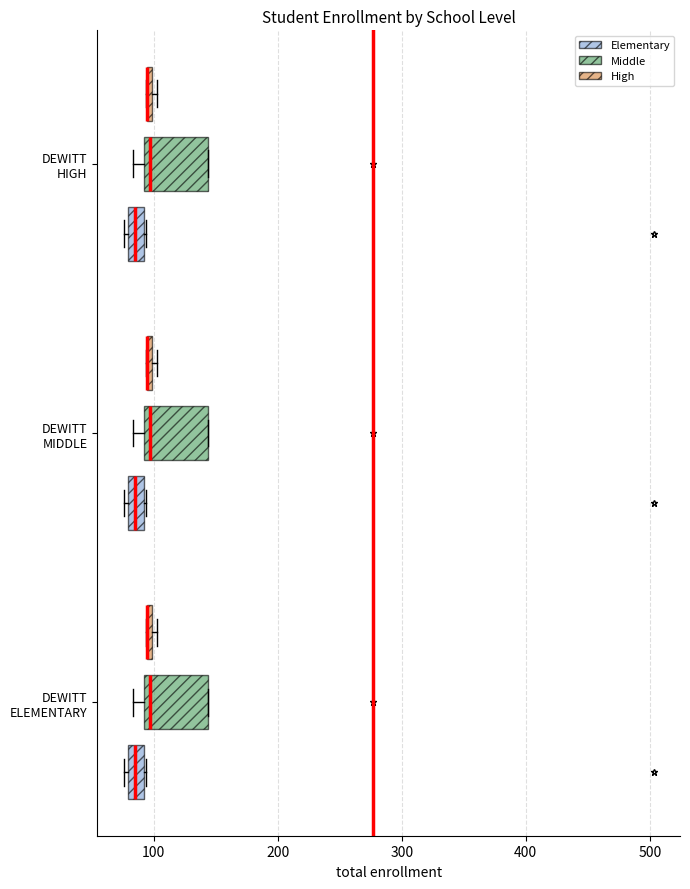

Where is the left edge of the box for DEWITT HIGH (High) on the x-axis? The values are not printed on the chart, so give them approximately, as read against the axis.

90